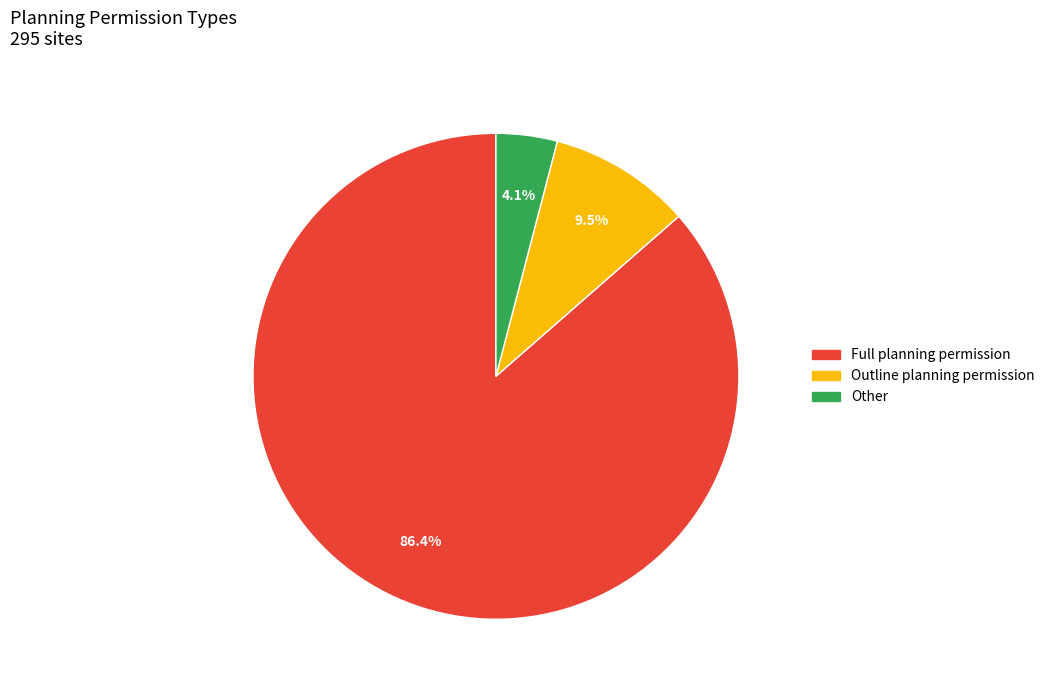

Is there any slice that represents more than half of the pie?

Yes